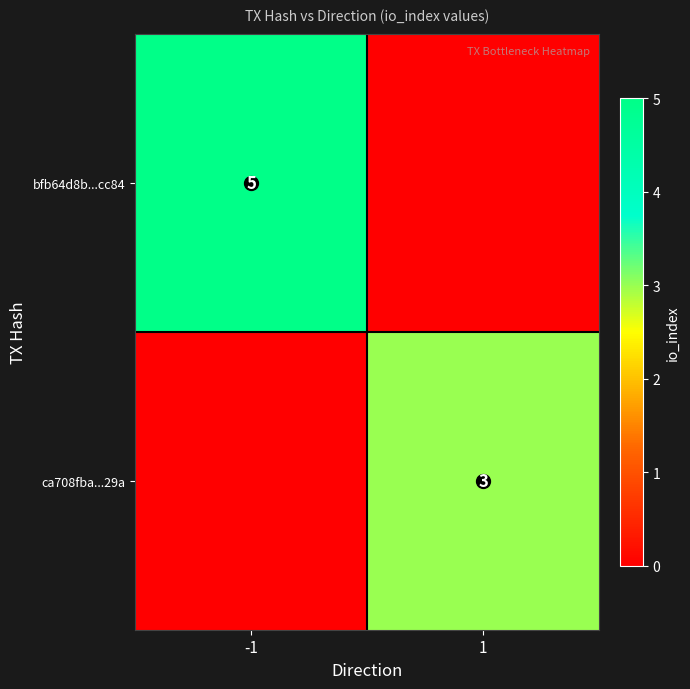

Which label corresponds to the smallest value in the chart?

1